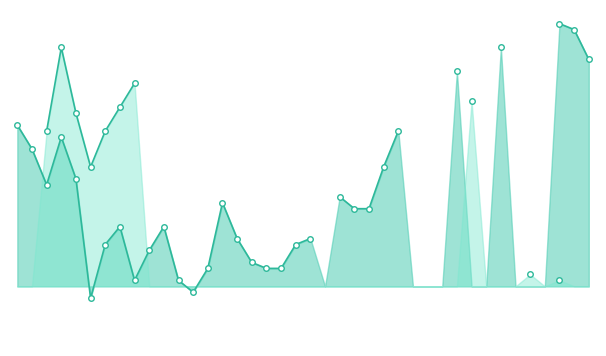

At which category is the sum across all series the highest?

3